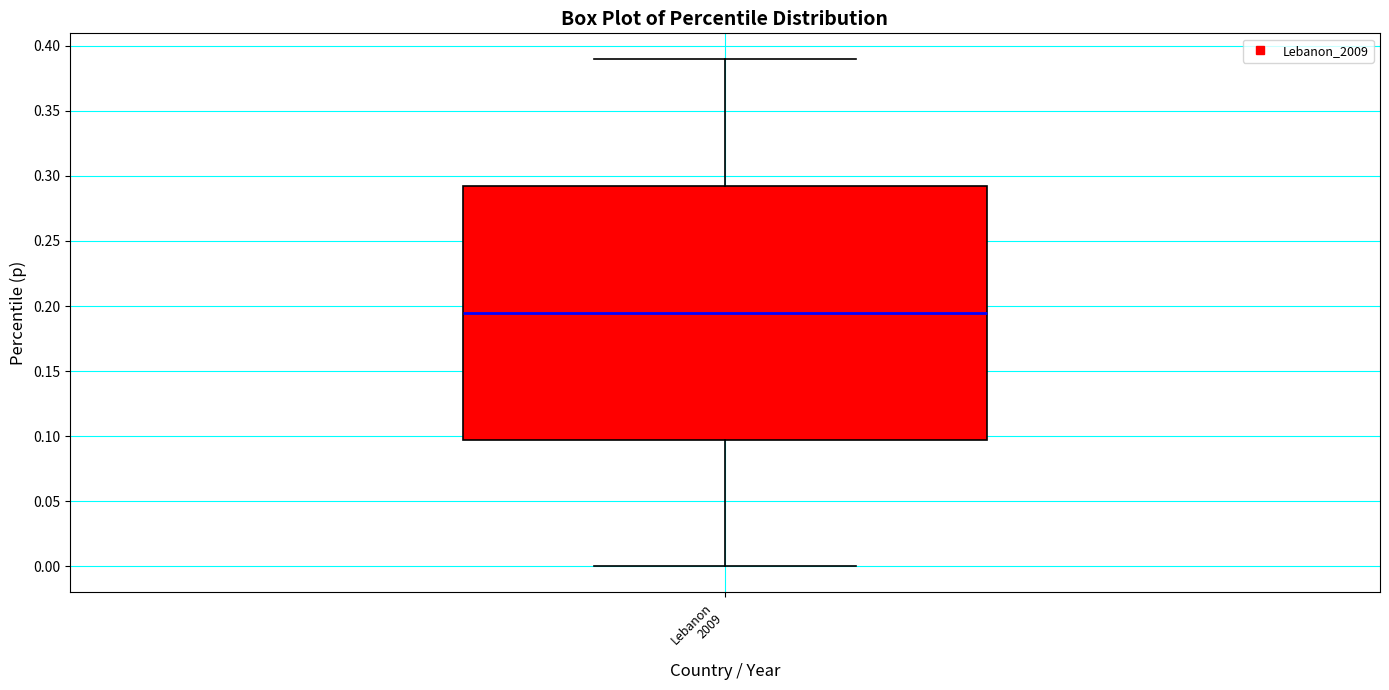

Transcribe this box plot: give where the median line is, the range the box spans, and where the two whiskers end, as read against the y-axis. The values are not printed on the chart, so give them approximately, as read against the axis.

median 0.195, box 0.100 to 0.295, whiskers 0.000 to 0.390